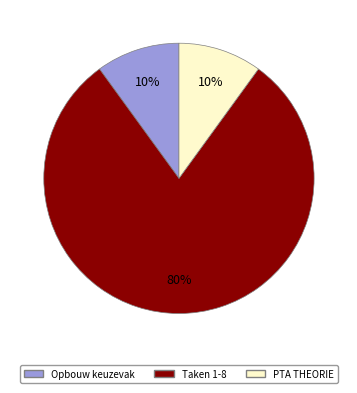

Is it true that PTA THEORIE is 21% of the pie?

False